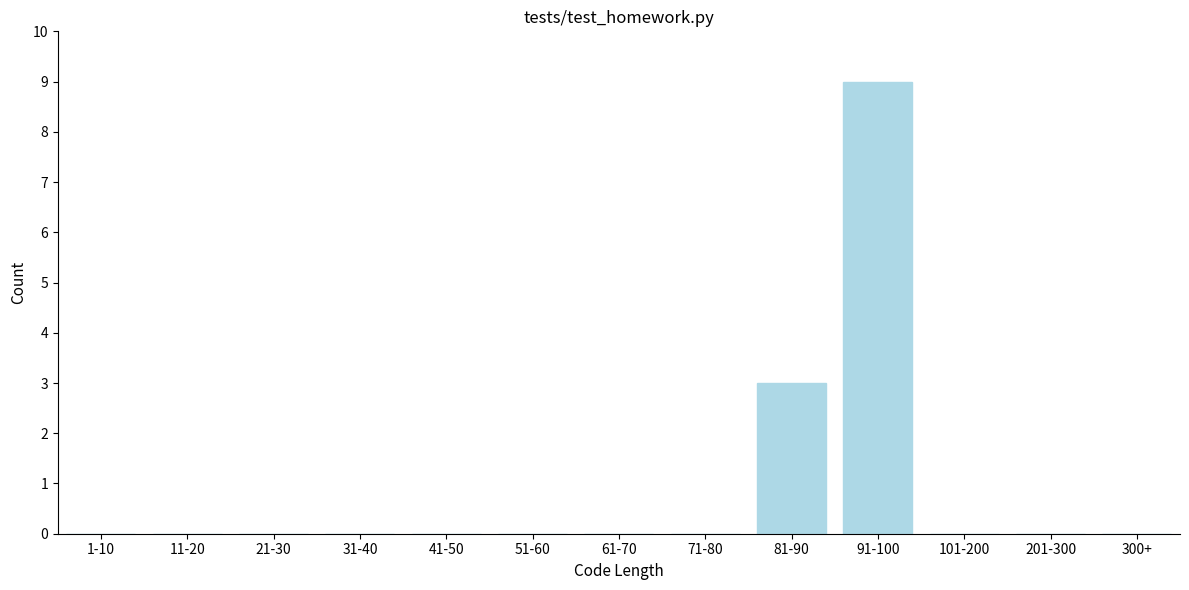

Reading left to right, list all the values displayed in this chart.

1-10=0	11-20=0	21-30=0	31-40=0	41-50=0	51-60=0	61-70=0	71-80=0	81-90=3	91-100=9	101-200=0	201-300=0	300+=0